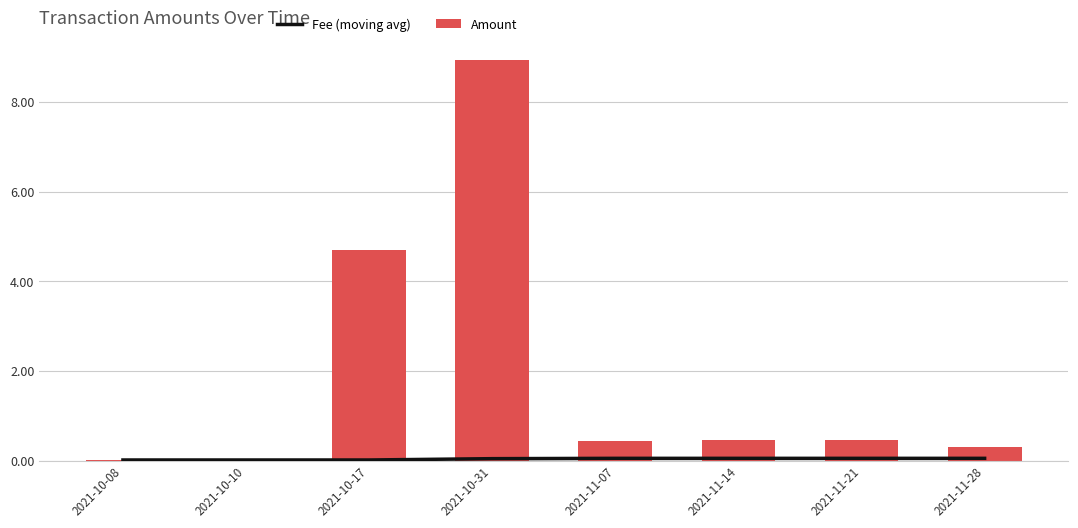

What is the sum of all Amount values?

15.3